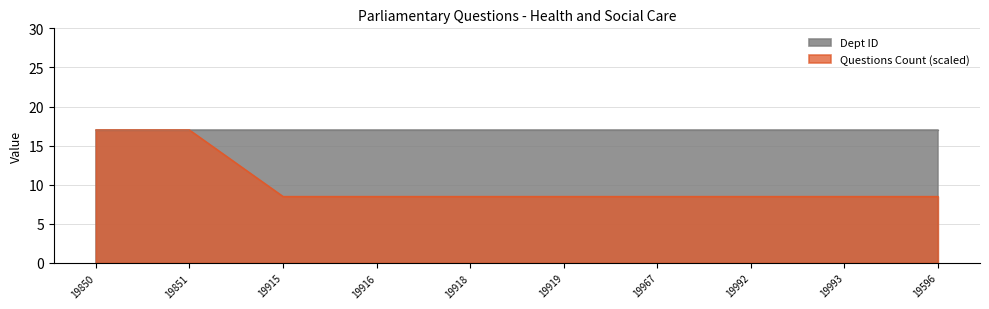

Reading right to left, transcribe all the data shown in this chart.

8.5	8.5	8.5	8.5	8.5	8.5	8.5	8.5	17.0	17.0